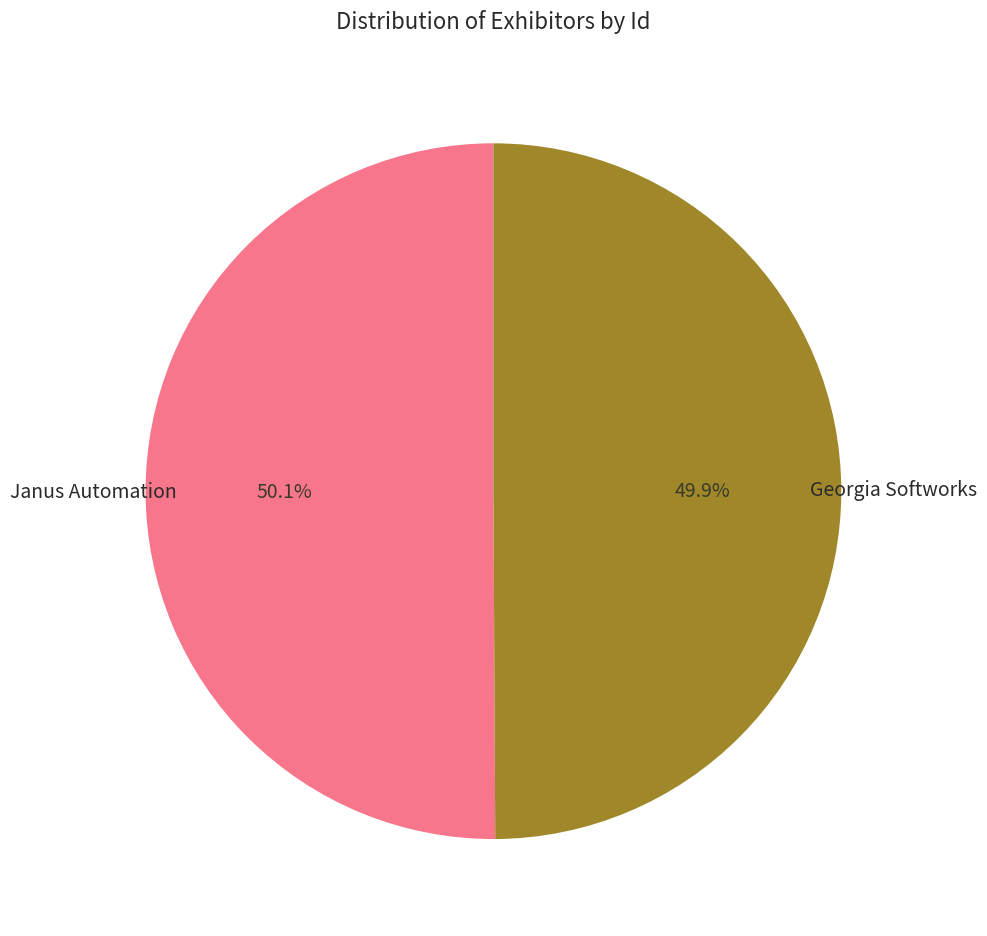

Does any single category account for the majority?

Yes